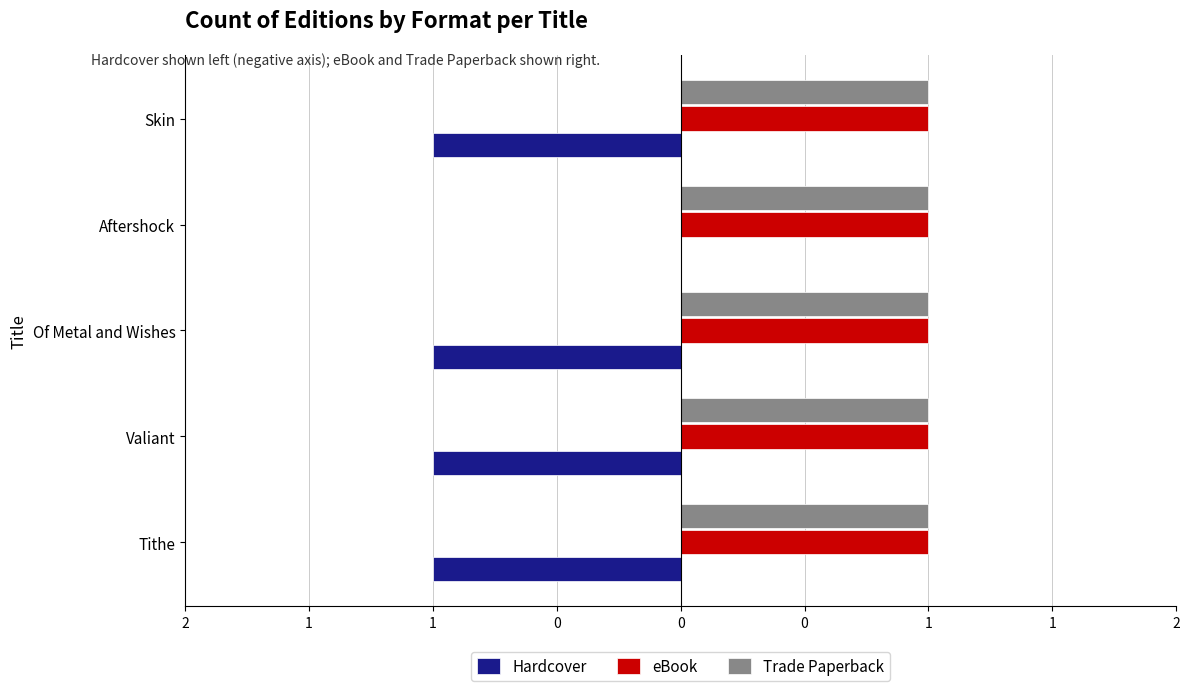

List the series in order of their peak value, highest first.

eBook, Trade Paperback, Hardcover